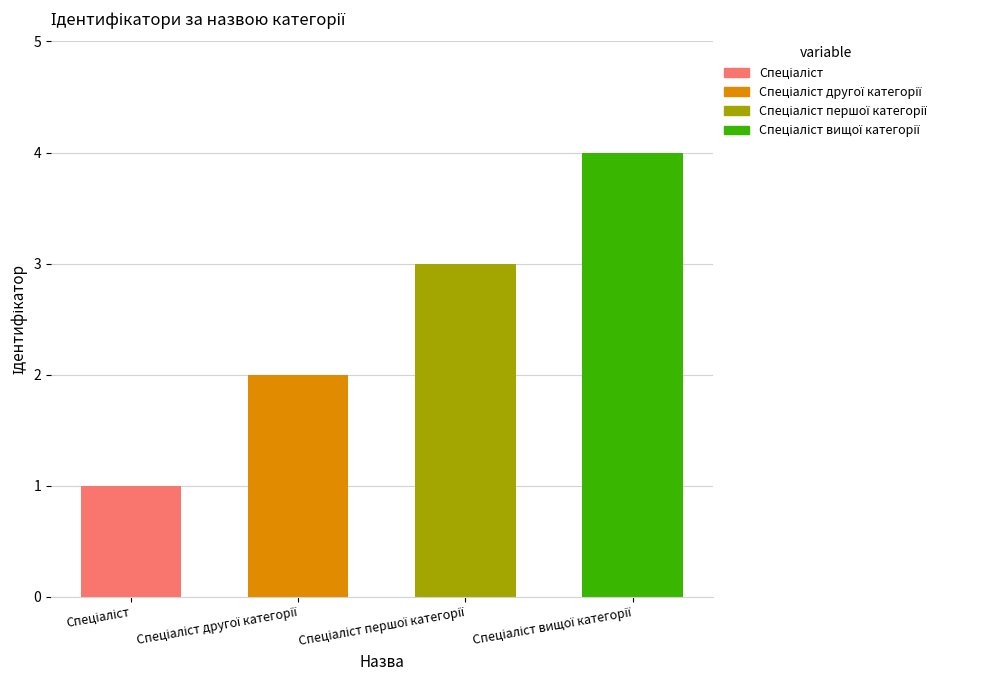

Rank the categories by value from lowest to highest.

Спеціаліст, Спеціаліст другої категорії, Спеціаліст першої категорії, Спеціаліст вищої категорії